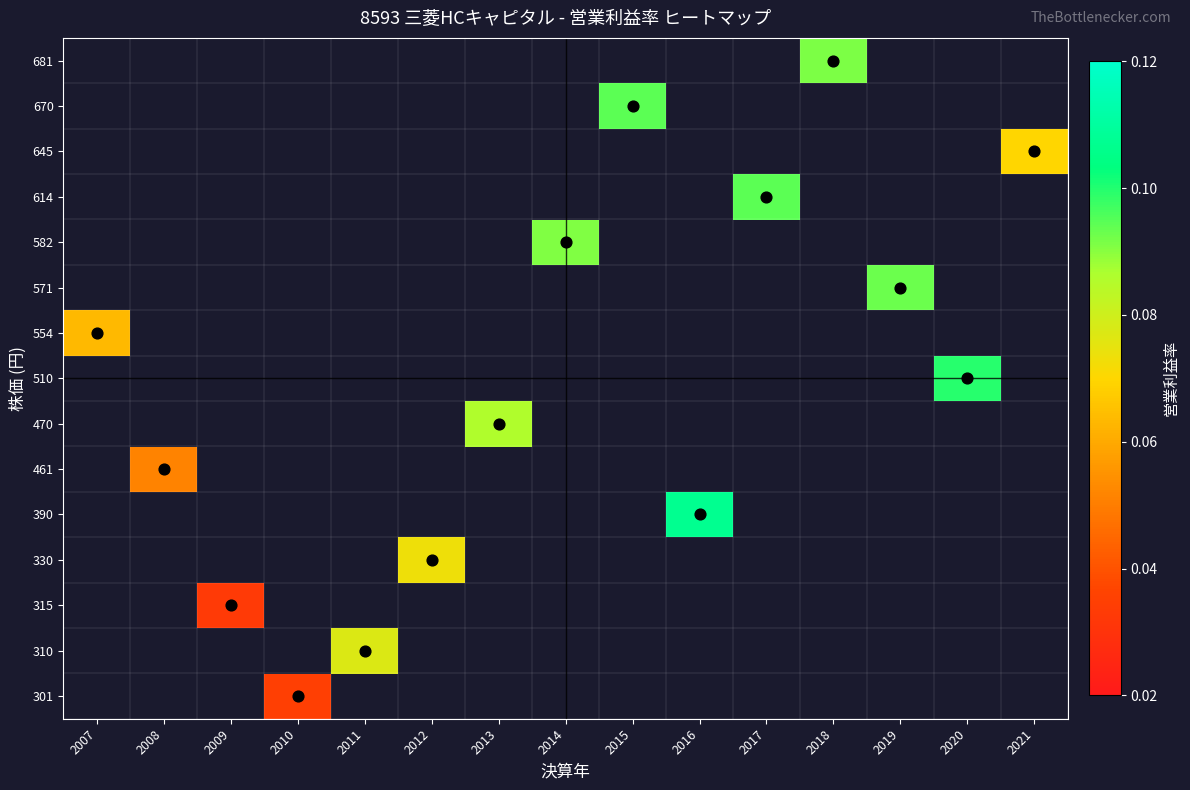

Is the value of 510 at 2012 greater than the value of 614 at 2009?

No